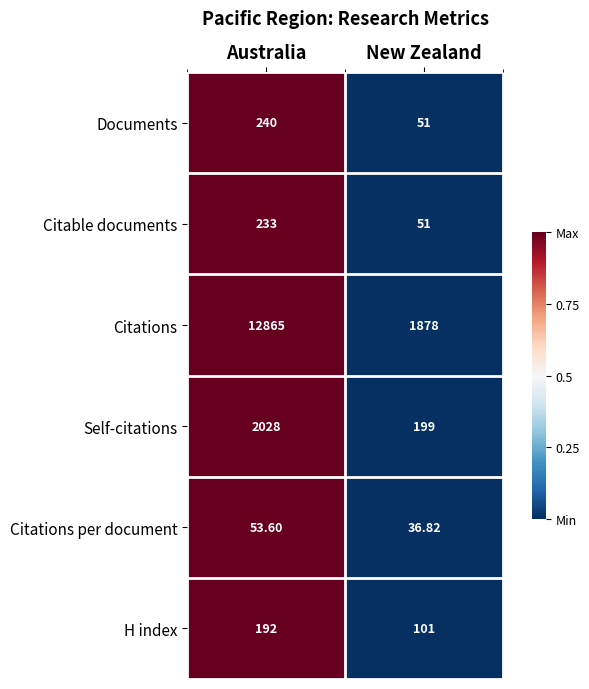

Which series changed the most between Australia and New Zealand?

Citations